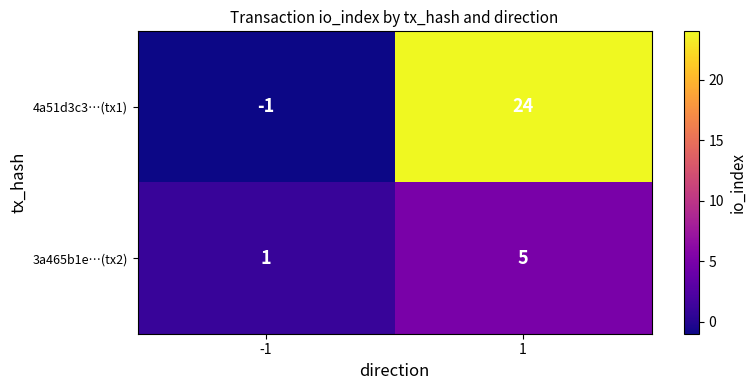

What is the maximum value for 3a465b1e…(tx2)?

5